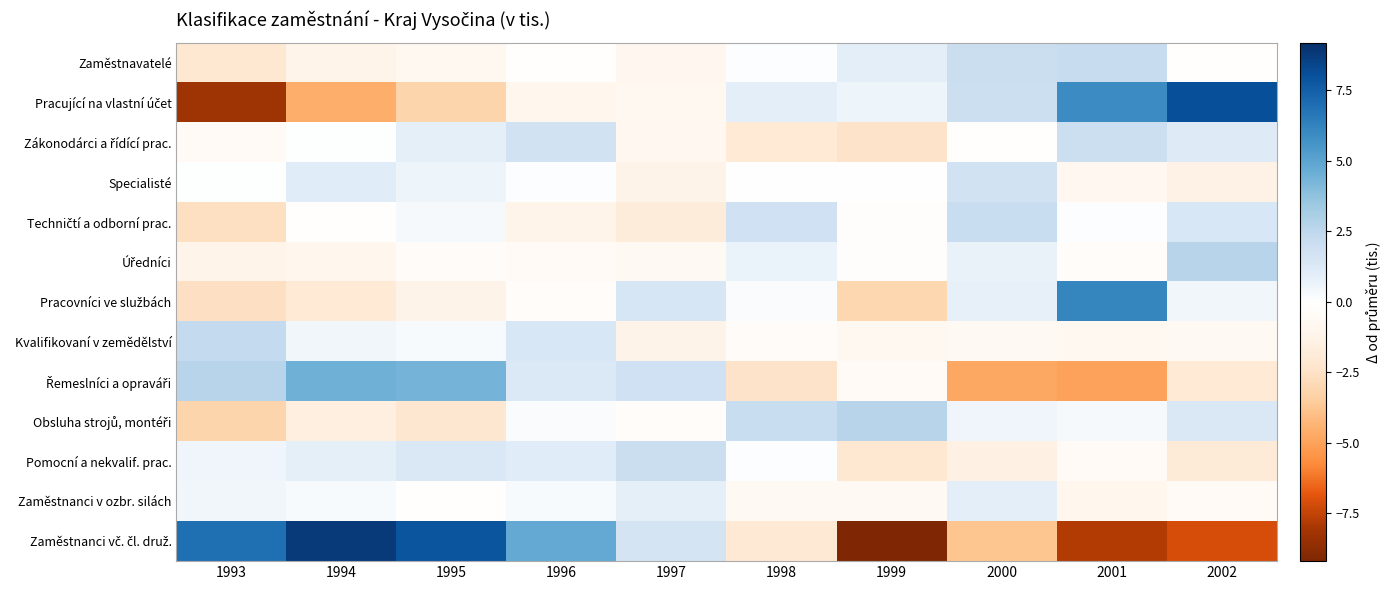

What is the total value across all series at 1993?

-7.2